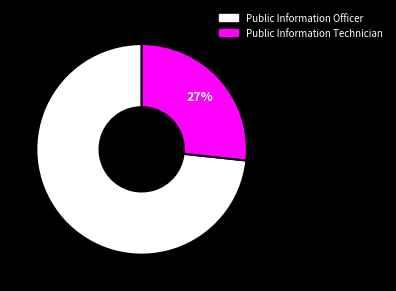

Is Public Information Technician the majority of the pie?

No